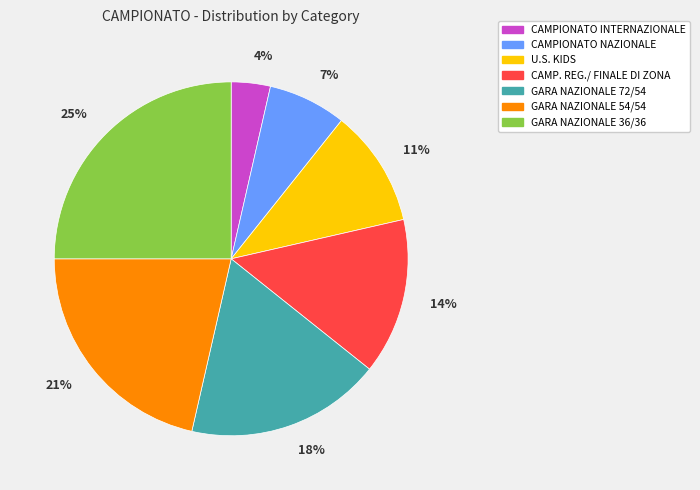

To the nearest percent, what is the difference between the largest and smallest slice percentages?

21%